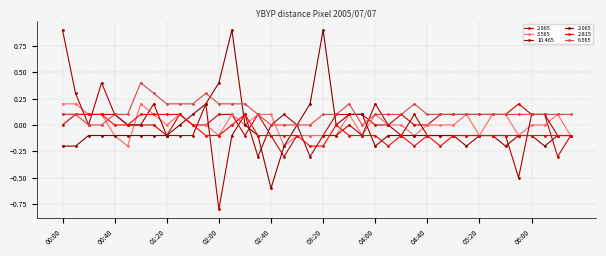

At which category is the sum across all series the highest?

02:10